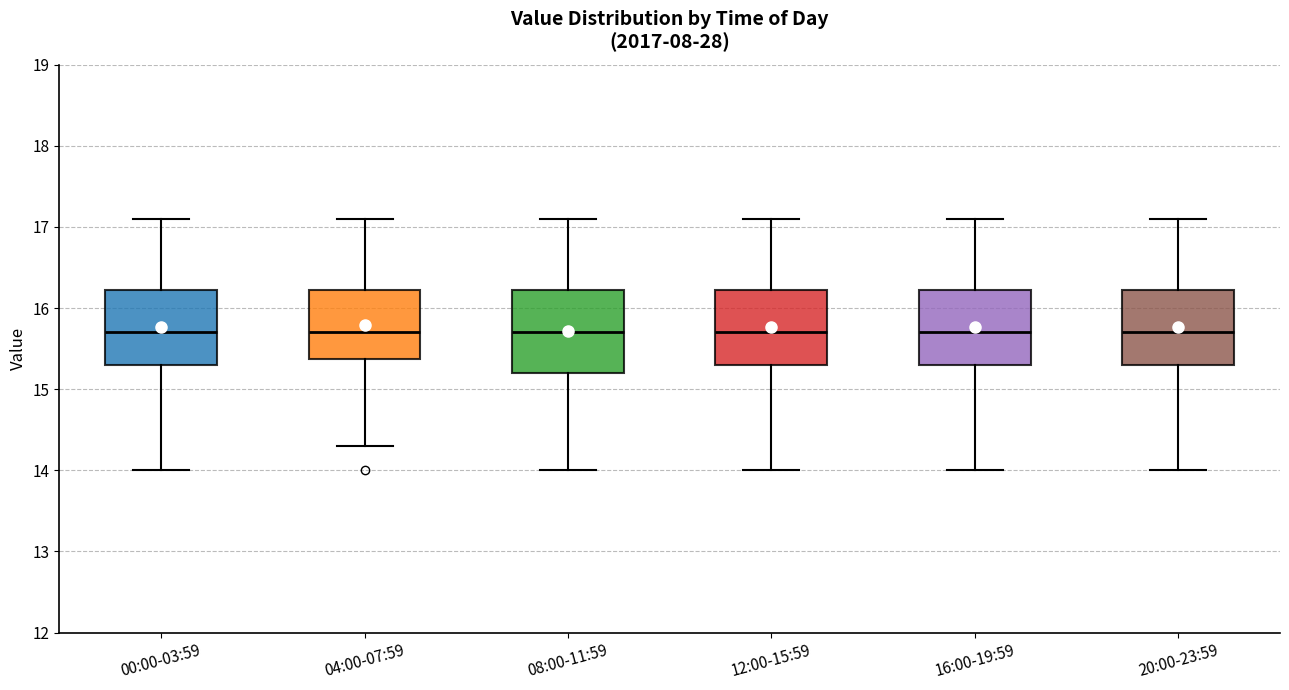

Reading left to right, read every box against the y-axis: the position of its median line, the range the box covers, and the ends of its whiskers. The values are not printed on the chart, so give them approximately, as read against the axis.

00:00-03:59: median 15.7, box 15.3 to 16.2, whiskers 14.0 to 17.1
04:00-07:59: median 15.7, box 15.4 to 16.2, whiskers 14.3 to 17.1
08:00-11:59: median 15.7, box 15.2 to 16.2, whiskers 14.0 to 17.1
12:00-15:59: median 15.7, box 15.3 to 16.2, whiskers 14.0 to 17.1
16:00-19:59: median 15.7, box 15.3 to 16.2, whiskers 14.0 to 17.1
20:00-23:59: median 15.7, box 15.3 to 16.2, whiskers 14.0 to 17.1